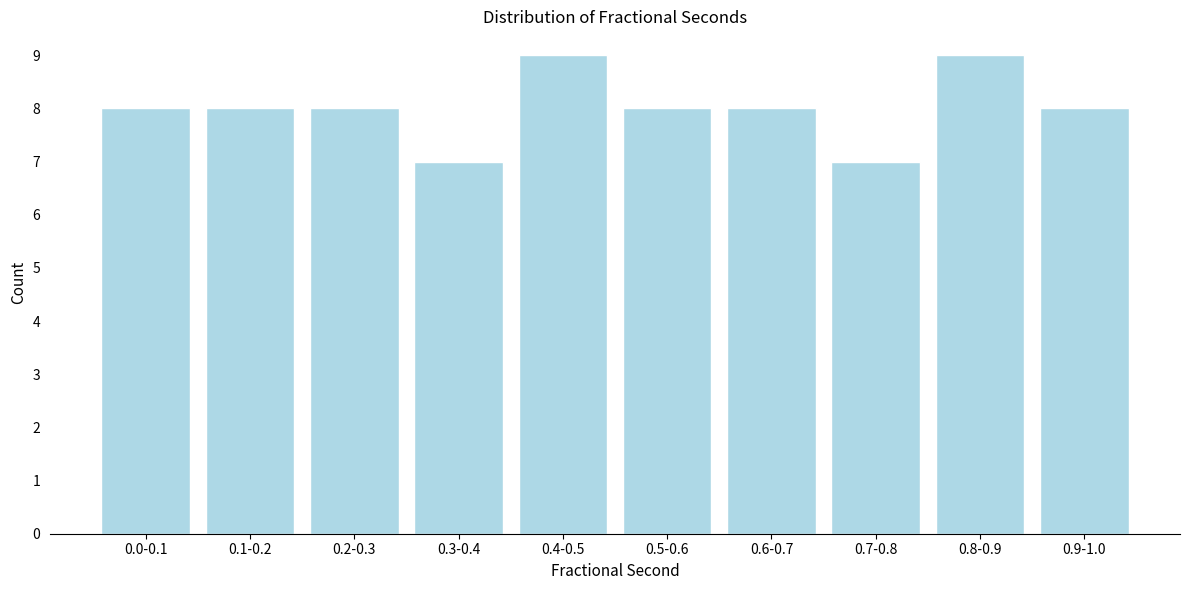

Reading left to right, what are all the values shown in this chart?

0.0-0.1=8	0.1-0.2=8	0.2-0.3=8	0.3-0.4=7	0.4-0.5=9	0.5-0.6=8	0.6-0.7=8	0.7-0.8=7	0.8-0.9=9	0.9-1.0=8